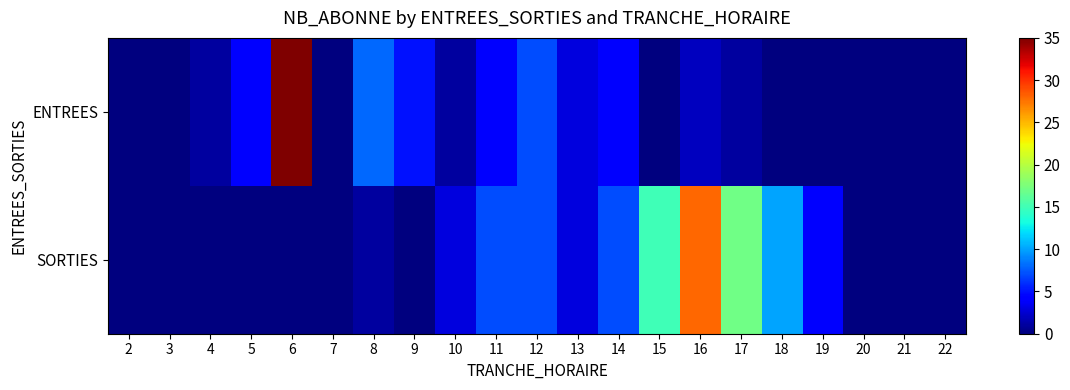

Rank the series at 14 from highest to lowest value.

SORTIES, ENTREES